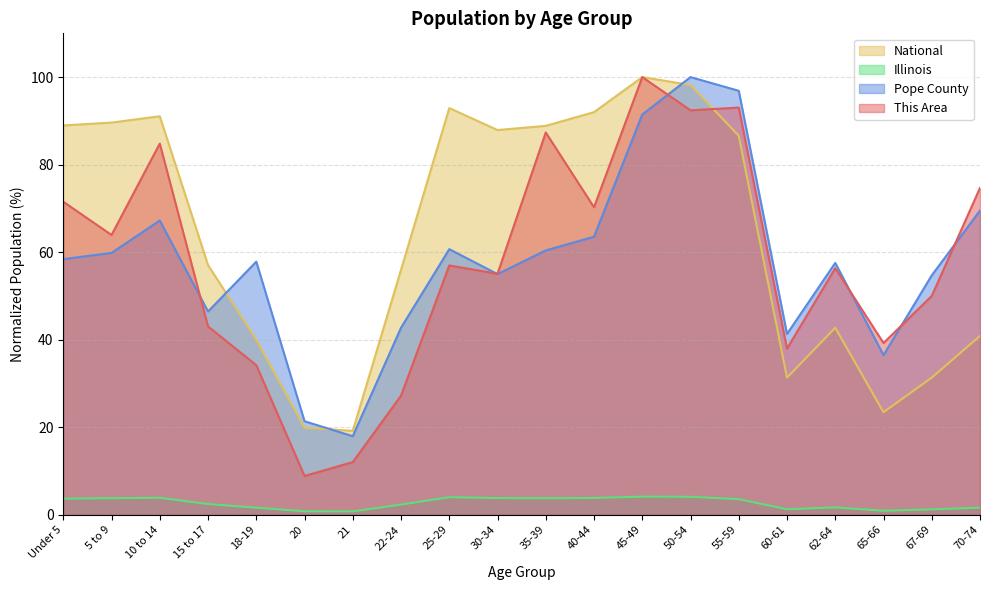

What is the difference between the second highest and minimum values in the Pope County series?

78.9